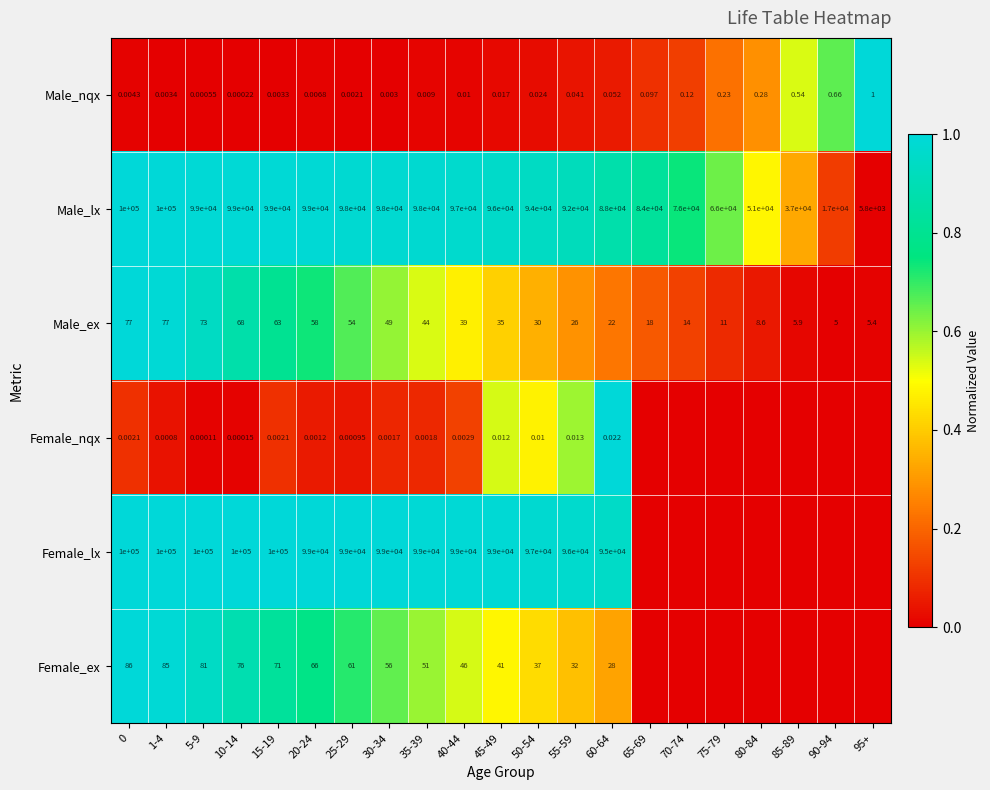

Is the value of Male_lx at 50-54 greater than the value of Female_lx at 20-24?

No